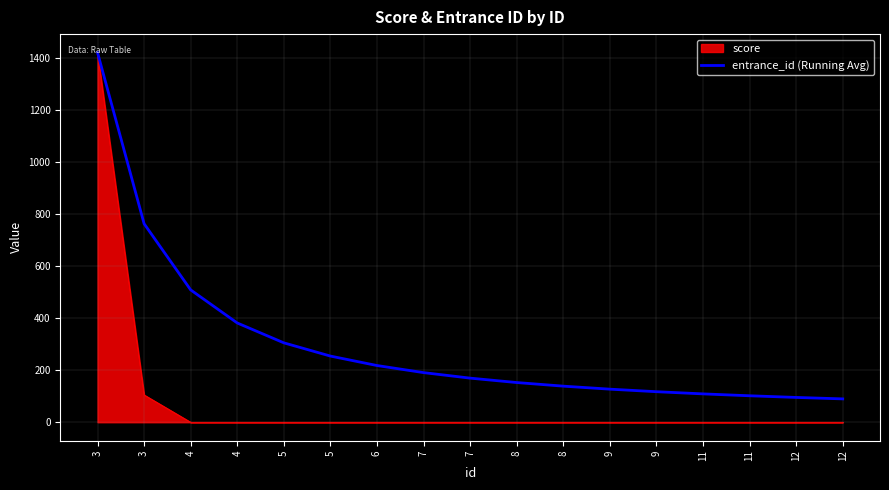

Count the number of categories in the chart.

17